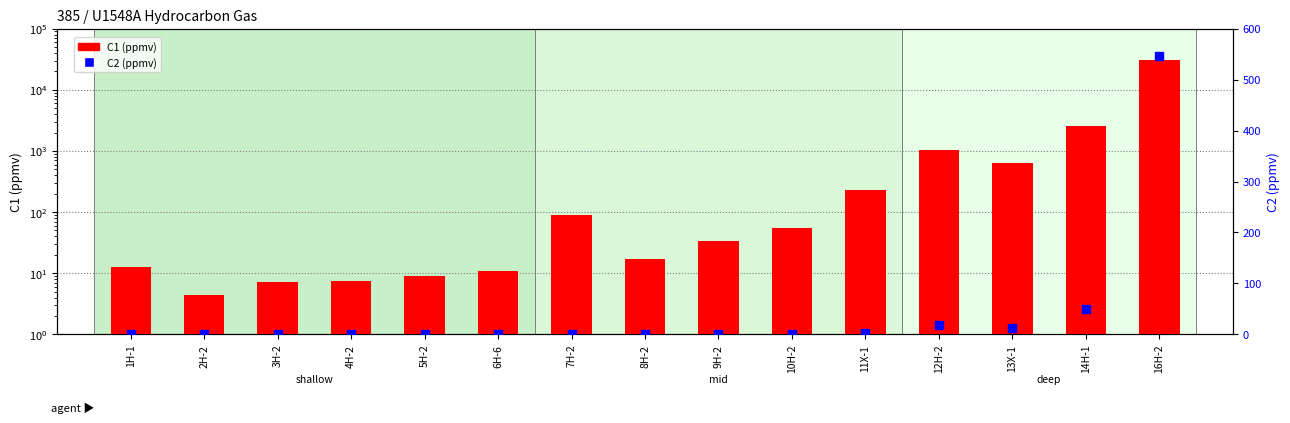

At how many categories does at least one series exceed 143?

5